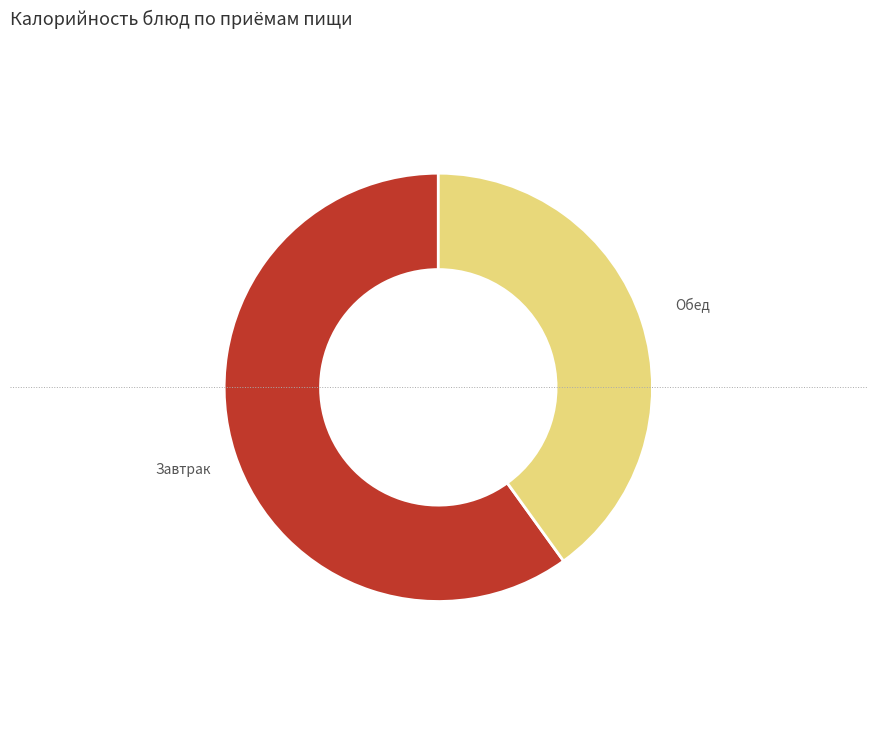

The Обед slice represents 25% of the pie. True or false?

False